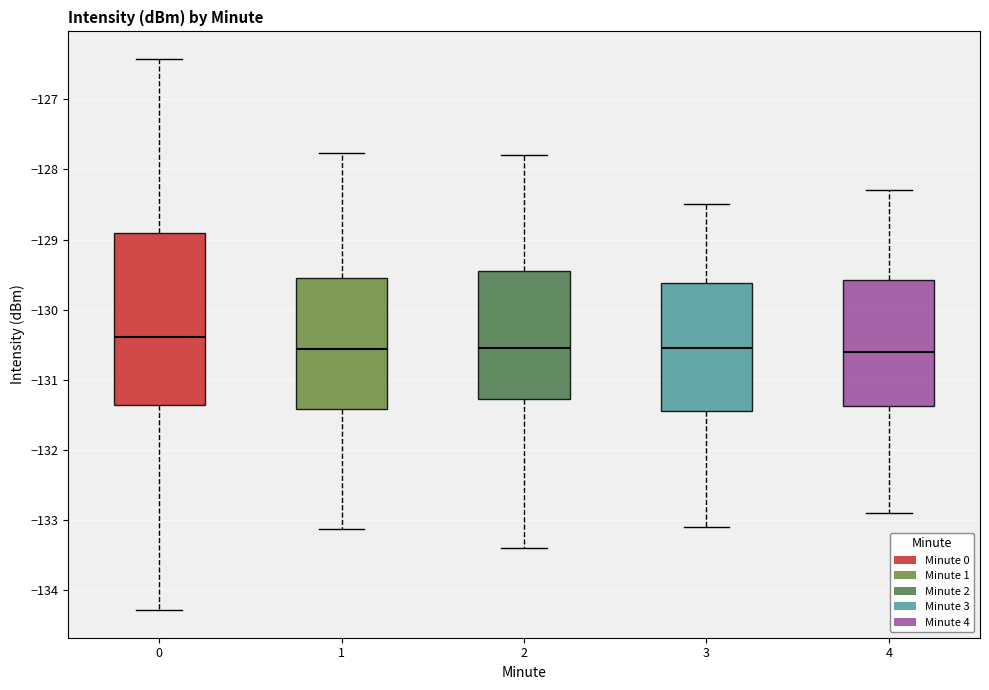

Comparing the boxes themselves (not the whiskers), which one is the tallest?

0